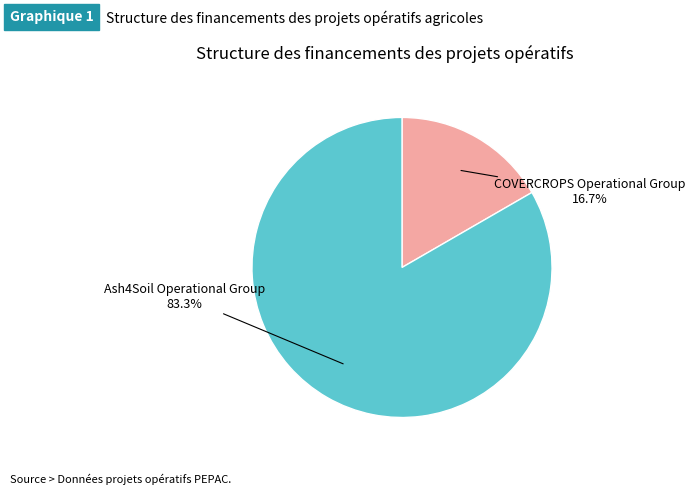

What is the largest slice in the pie chart?

Ash4Soil Operational Group